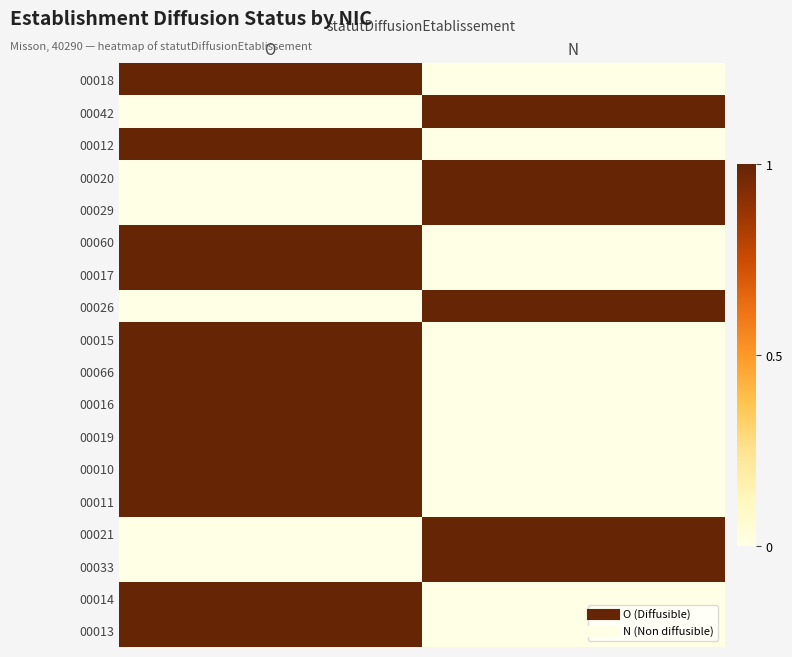

What is the difference between the highest and lowest values at N?

1